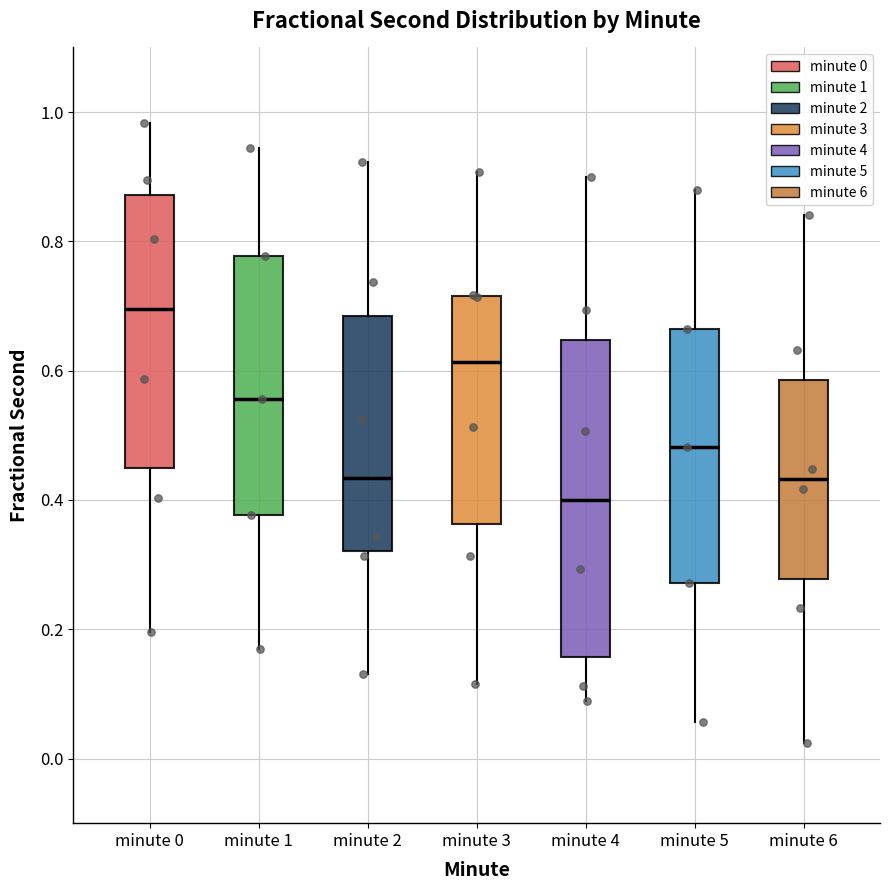

Reading left to right, transcribe this box plot: for each box, give where its median line is, the range the box spans, and where its two whiskers end, as read against the y-axis. The values are not printed on the chart, so give them approximately, as read against the axis.

minute 0: median 0.70, box 0.44 to 0.88, whiskers 0.20 to 0.98
minute 1: median 0.56, box 0.38 to 0.78, whiskers 0.16 to 0.94
minute 2: median 0.44, box 0.32 to 0.68, whiskers 0.14 to 0.92
minute 3: median 0.62, box 0.36 to 0.72, whiskers 0.12 to 0.90
minute 4: median 0.40, box 0.16 to 0.64, whiskers 0.08 to 0.90
minute 5: median 0.48, box 0.28 to 0.66, whiskers 0.06 to 0.88
minute 6: median 0.44, box 0.28 to 0.58, whiskers 0.02 to 0.84